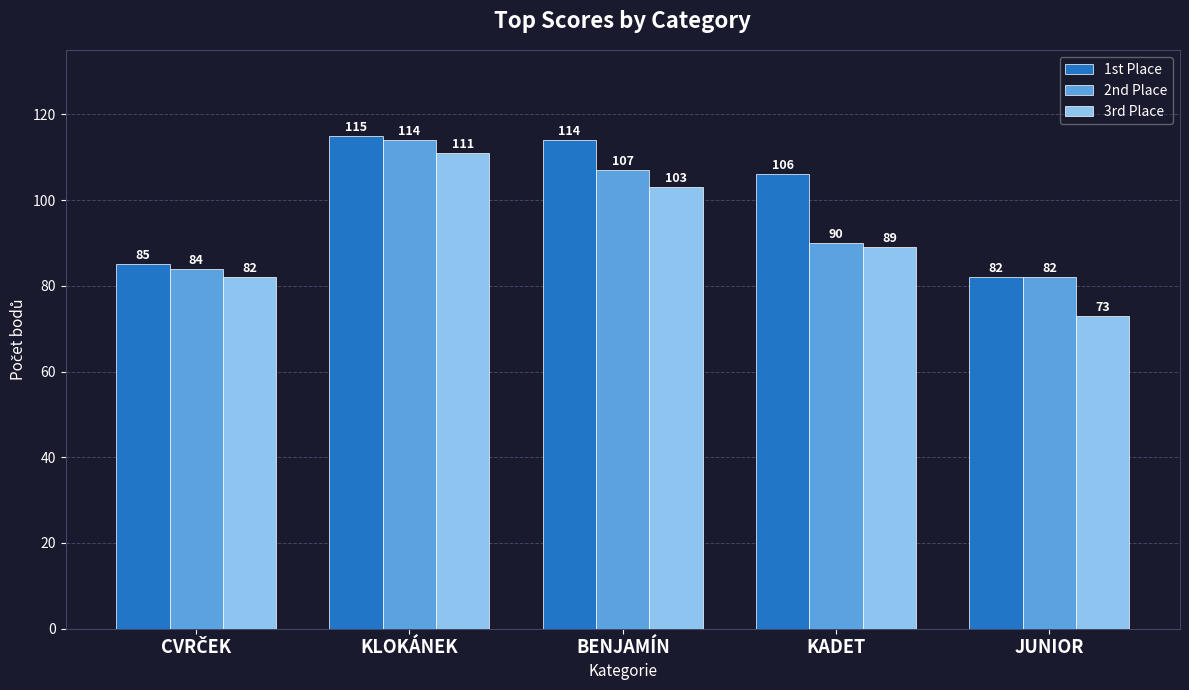

Reading left to right, list all the values displayed in this chart.

1st Place: 85	115	114	106	82
2nd Place: 84	114	107	90	82
3rd Place: 82	111	103	89	73